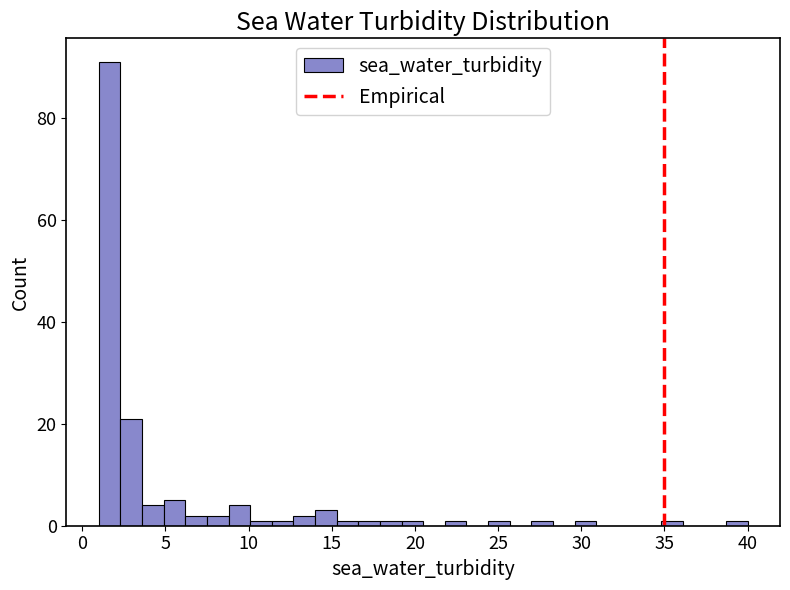

Around what value on the x-axis is the tallest bar? Give the approximate position of its centre, as read against the axis.

1.5